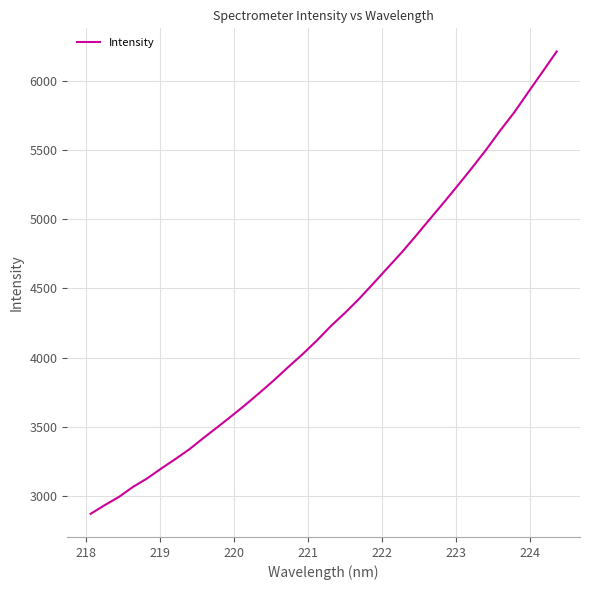

Does the chart have visible grid lines?

Yes